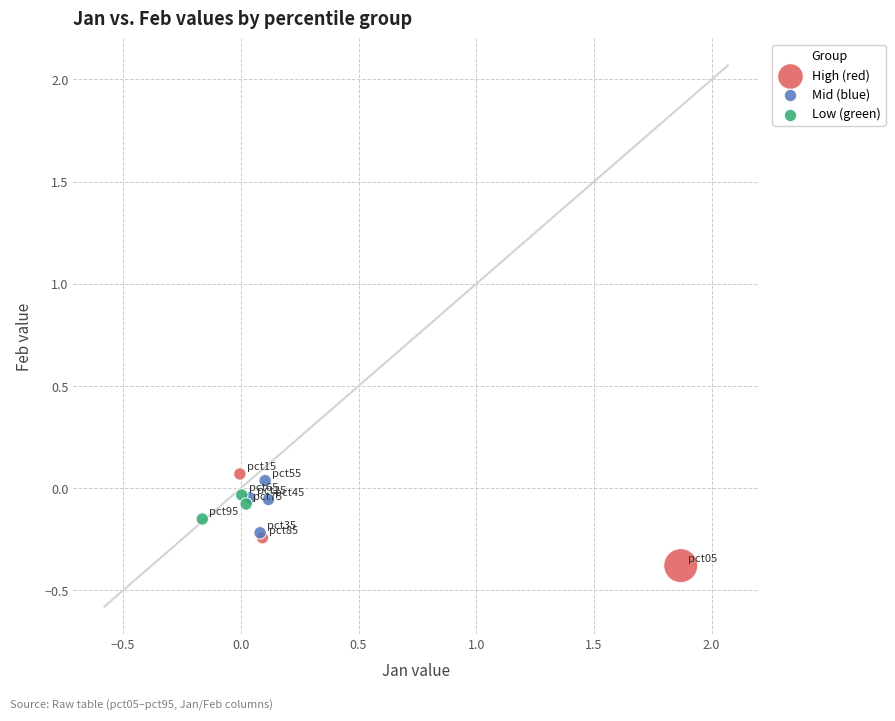

Which series reaches the minimum Y coordinate?

High (red)